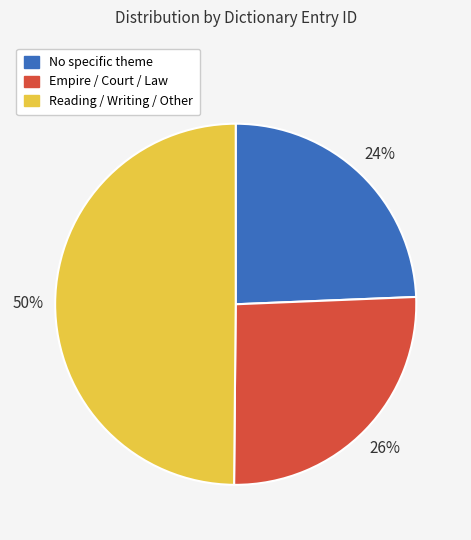

To the nearest percent, what is the difference between the largest and smallest slice percentages?

26%